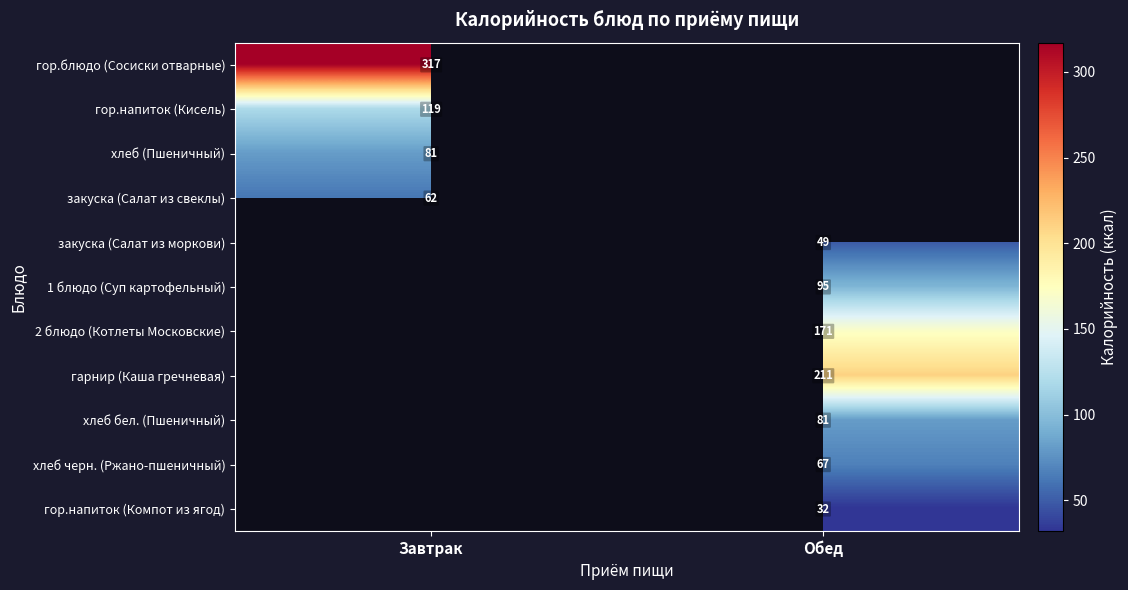

Which has a higher value, Завтрак or Обед?

Обед